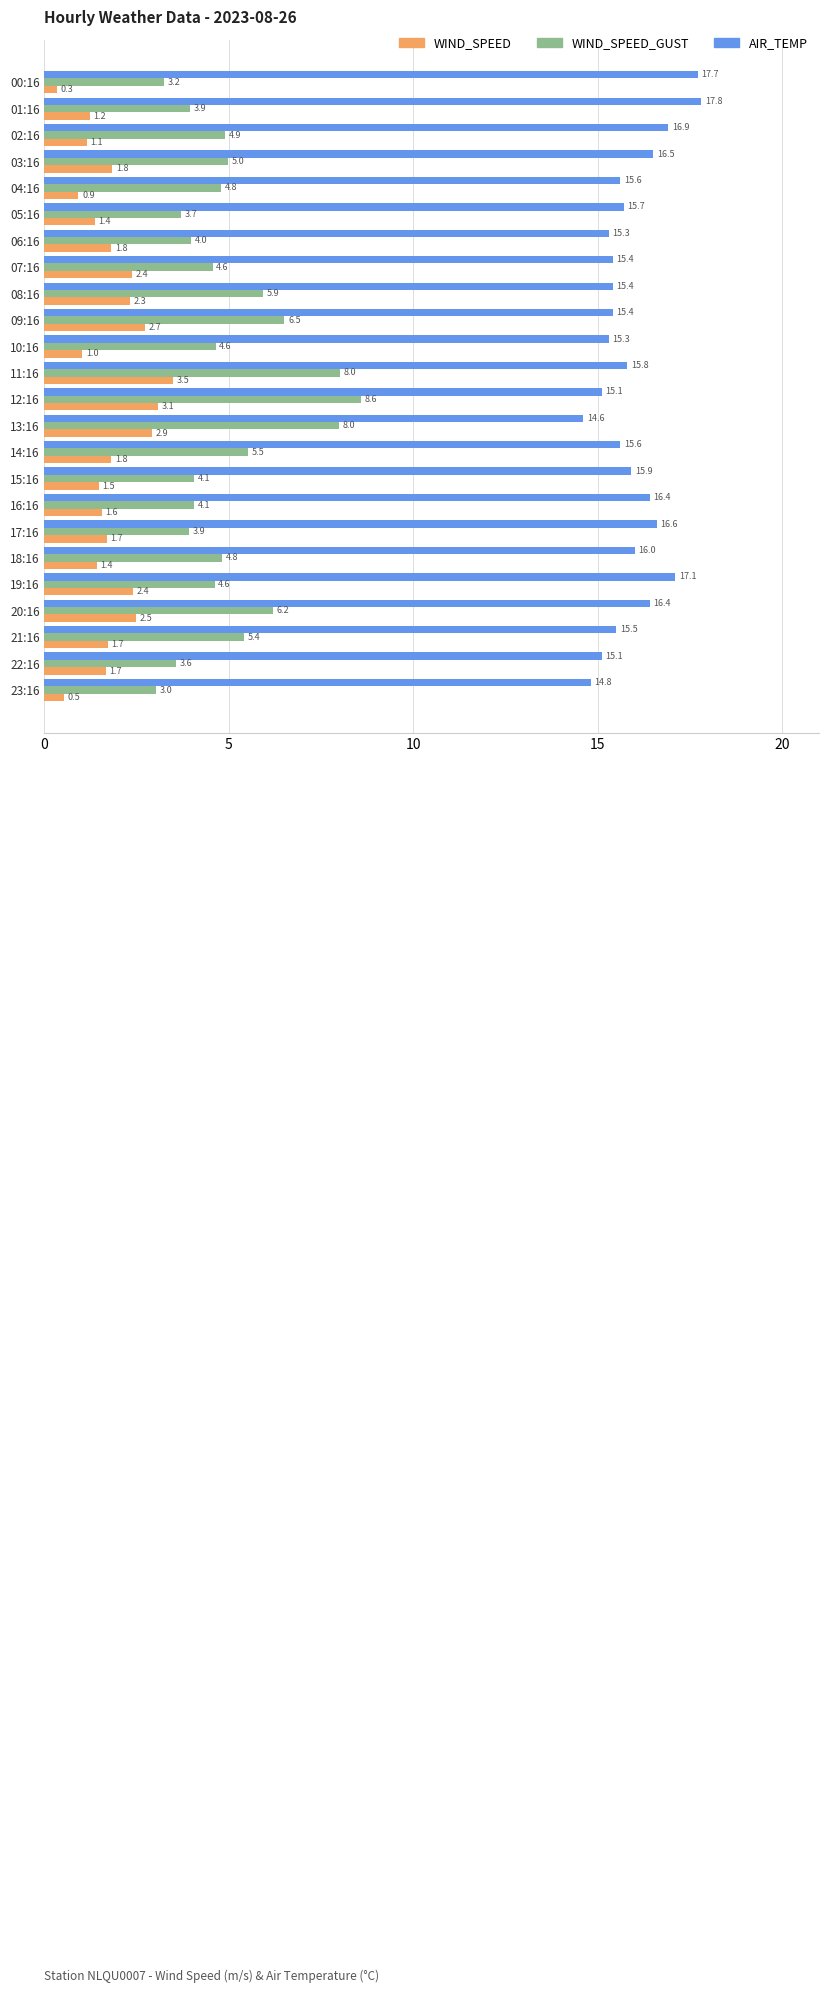

At 02:16, list the series in order from smallest to largest.

WIND_SPEED, WIND_SPEED_GUST, AIR_TEMP